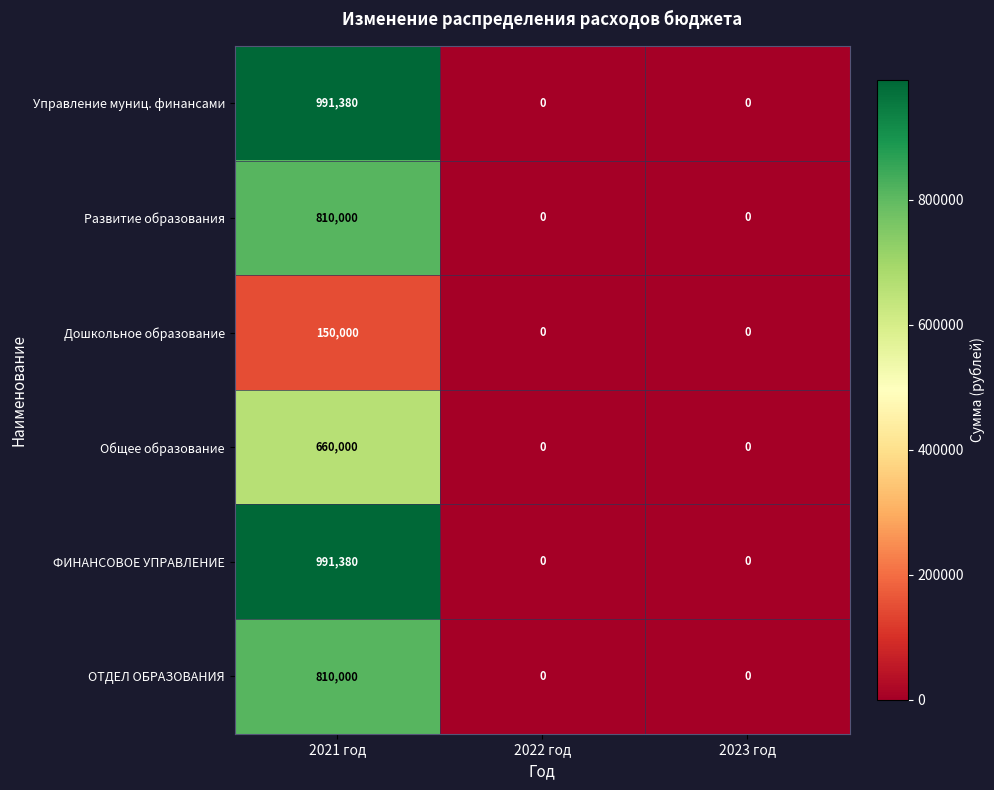

Reading right to left, list all the values displayed in this chart.

Управление муниц. финансами: 0	0	991380
Развитие образования: 0	0	810000
Дошкольное образование: 0	0	150000
Общее образование: 0	0	660000
ФИНАНСОВОЕ УПРАВЛЕНИЕ: 0	0	991380
ОТДЕЛ ОБРАЗОВАНИЯ: 0	0	810000